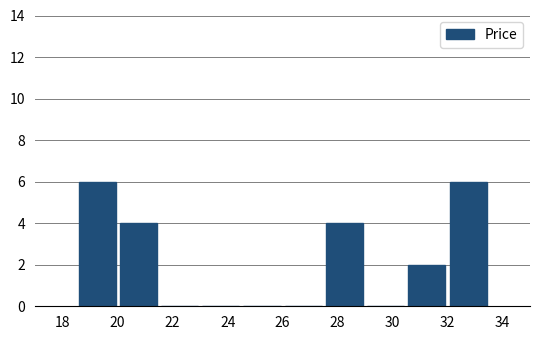

How tall is the bar that spans 27.5 to 29.0 on the x-axis? Neither the bar edges nor the heights are printed on the chart, so give them approximately, as read against the axes.

4